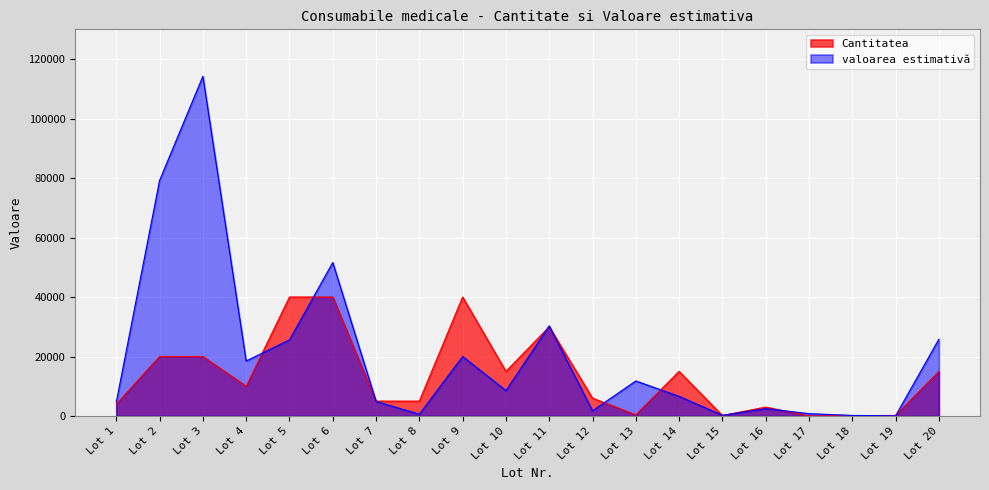

What is the value of the Cantitatea point at the 8th from the left?

5000.0